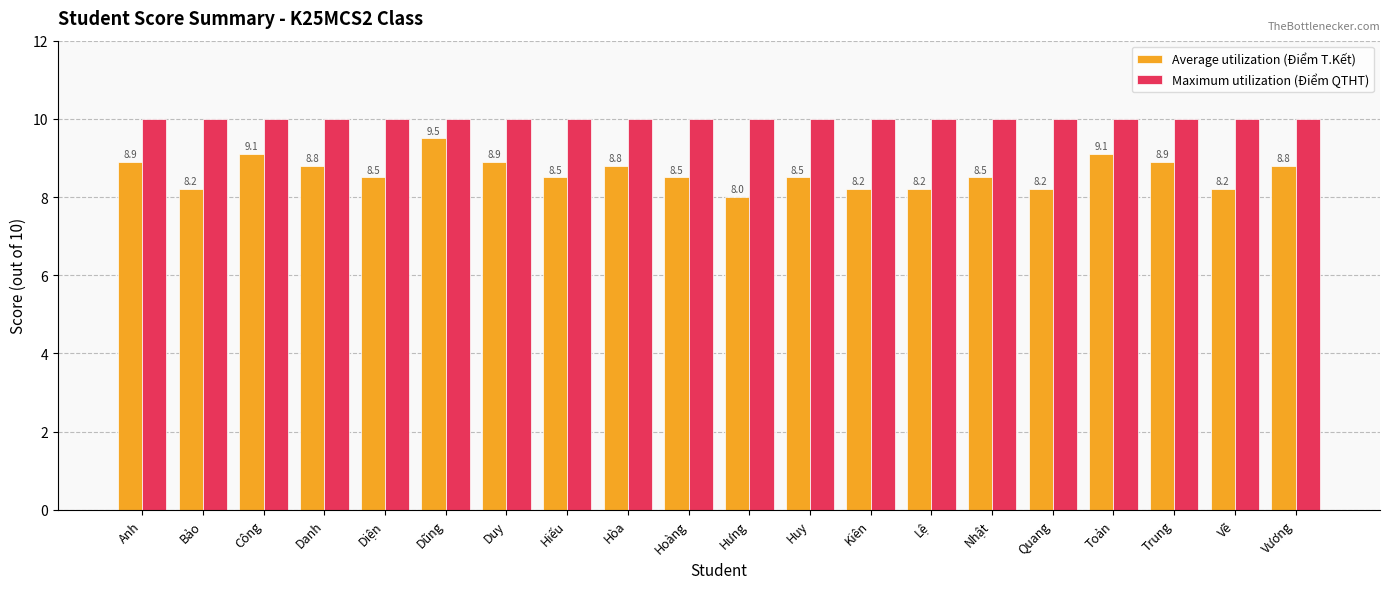

How many bars are there in each group?

2